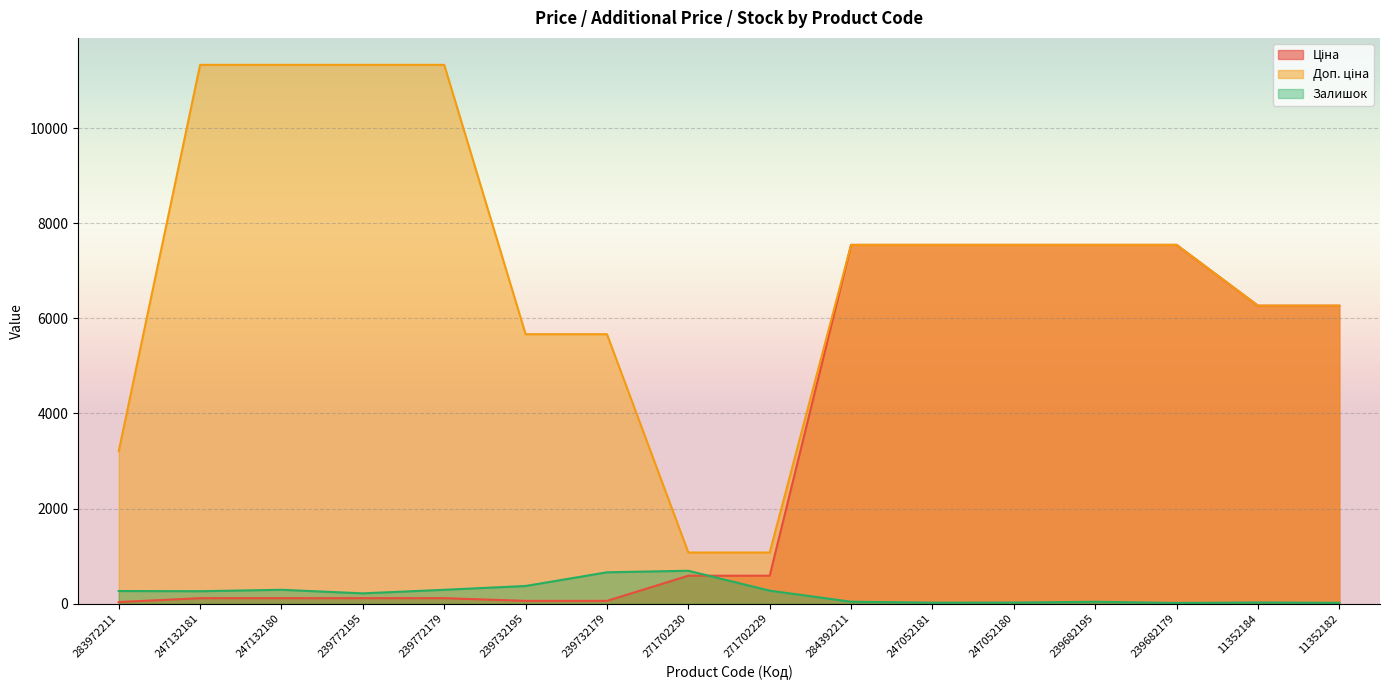

Which has a higher value, 239682179 or 11352184?

239682179